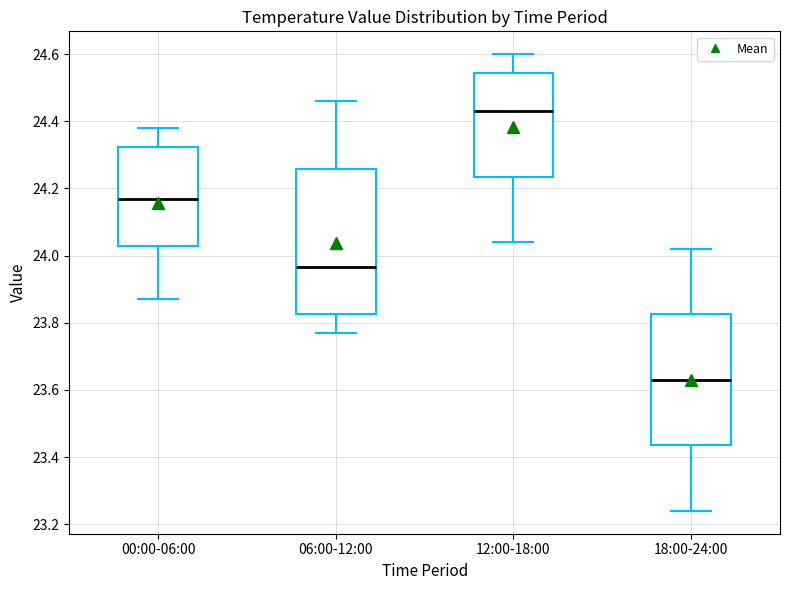

Which box is the tallest, from its lower edge to its upper edge?

06:00-12:00